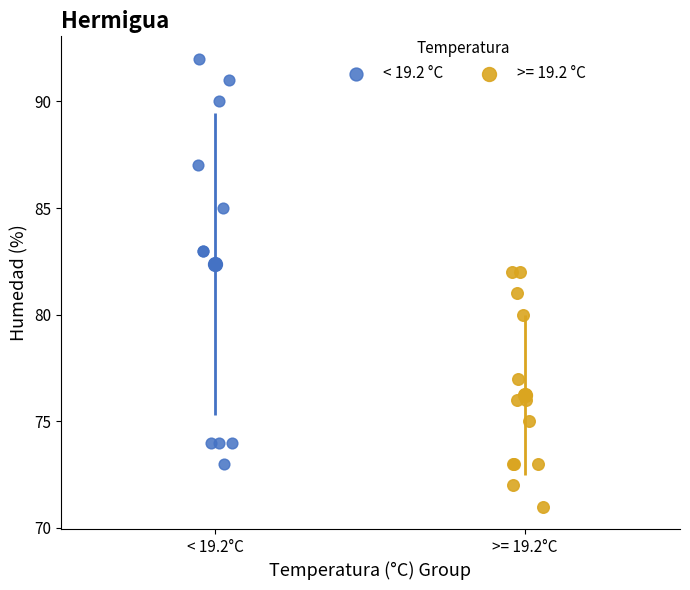

Which series contains the highest Y value?

< 19.2 °C